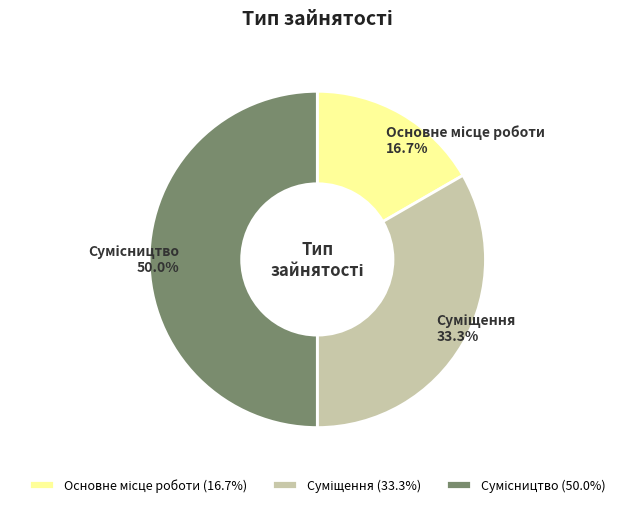

What is the change in value from Основне місце роботи to Сумісництво?

+2